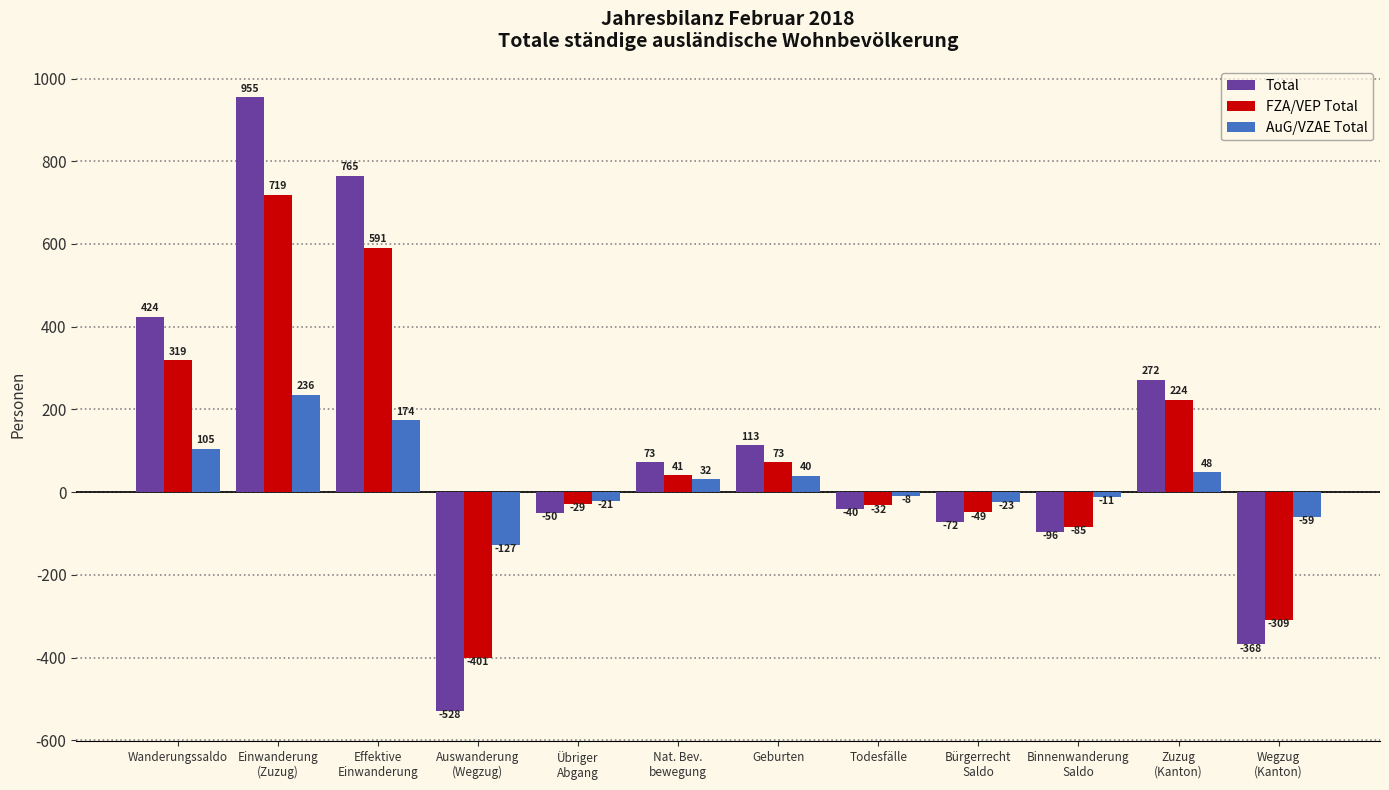

Reading left to right, what are all the values shown in this chart?

Total: 424	955	765	-528	-50	73	113	-40	-72	-96	272	-368
FZA/VEP Total: 319	719	591	-401	-29	41	73	-32	-49	-85	224	-309
AuG/VZAE Total: 105	236	174	-127	-21	32	40	-8	-23	-11	48	-59